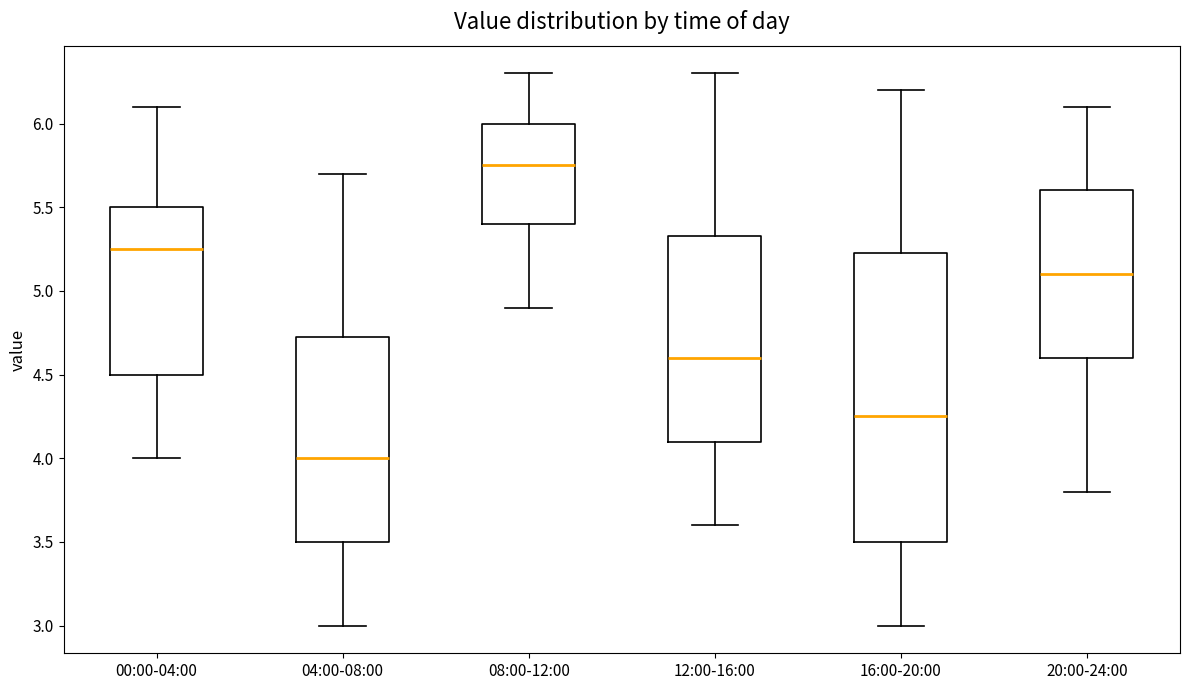

Reading left to right, transcribe this box plot: for each box, give where its median line is, the range the box spans, and where its two whiskers end, as read against the y-axis. The values are not printed on the chart, so give them approximately, as read against the axis.

00:00-04:00: median 5.25, box 4.50 to 5.50, whiskers 4.00 to 6.10
04:00-08:00: median 4.00, box 3.50 to 4.75, whiskers 3.00 to 5.70
08:00-12:00: median 5.75, box 5.40 to 6.00, whiskers 4.90 to 6.30
12:00-16:00: median 4.60, box 4.10 to 5.35, whiskers 3.60 to 6.30
16:00-20:00: median 4.25, box 3.50 to 5.25, whiskers 3.00 to 6.20
20:00-24:00: median 5.10, box 4.60 to 5.60, whiskers 3.80 to 6.10